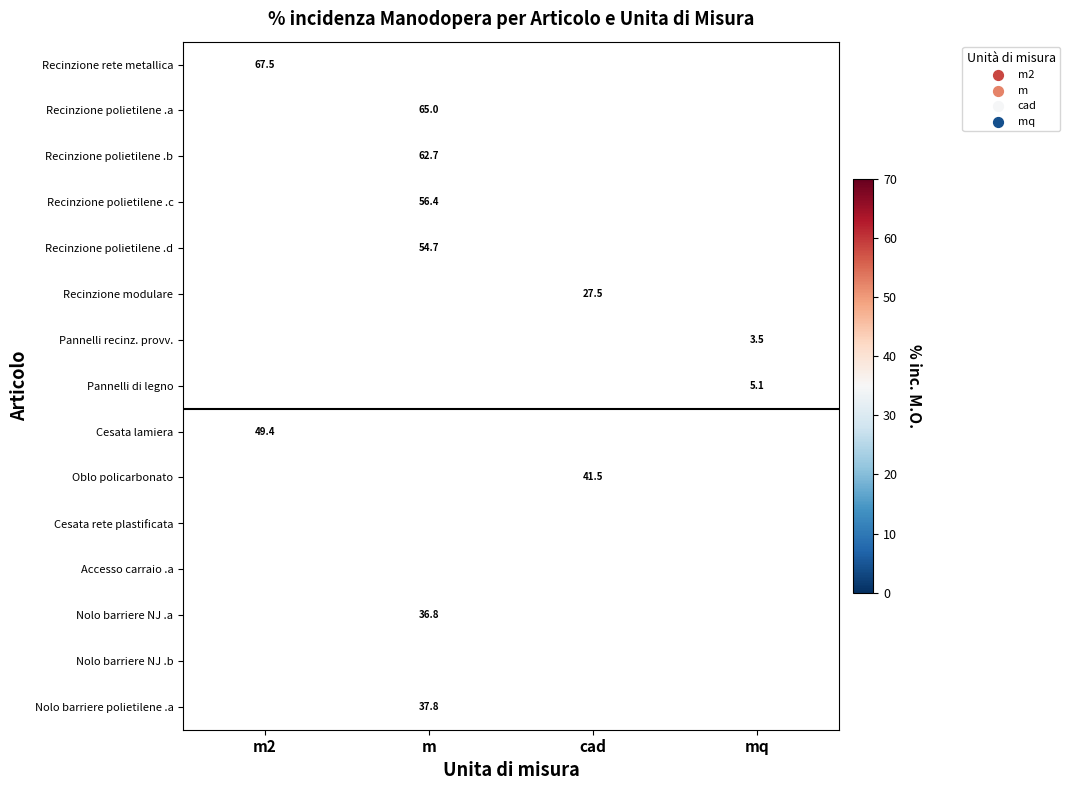

The value of Pannelli recinz. provv. at mq is 3.5. True or false?

True